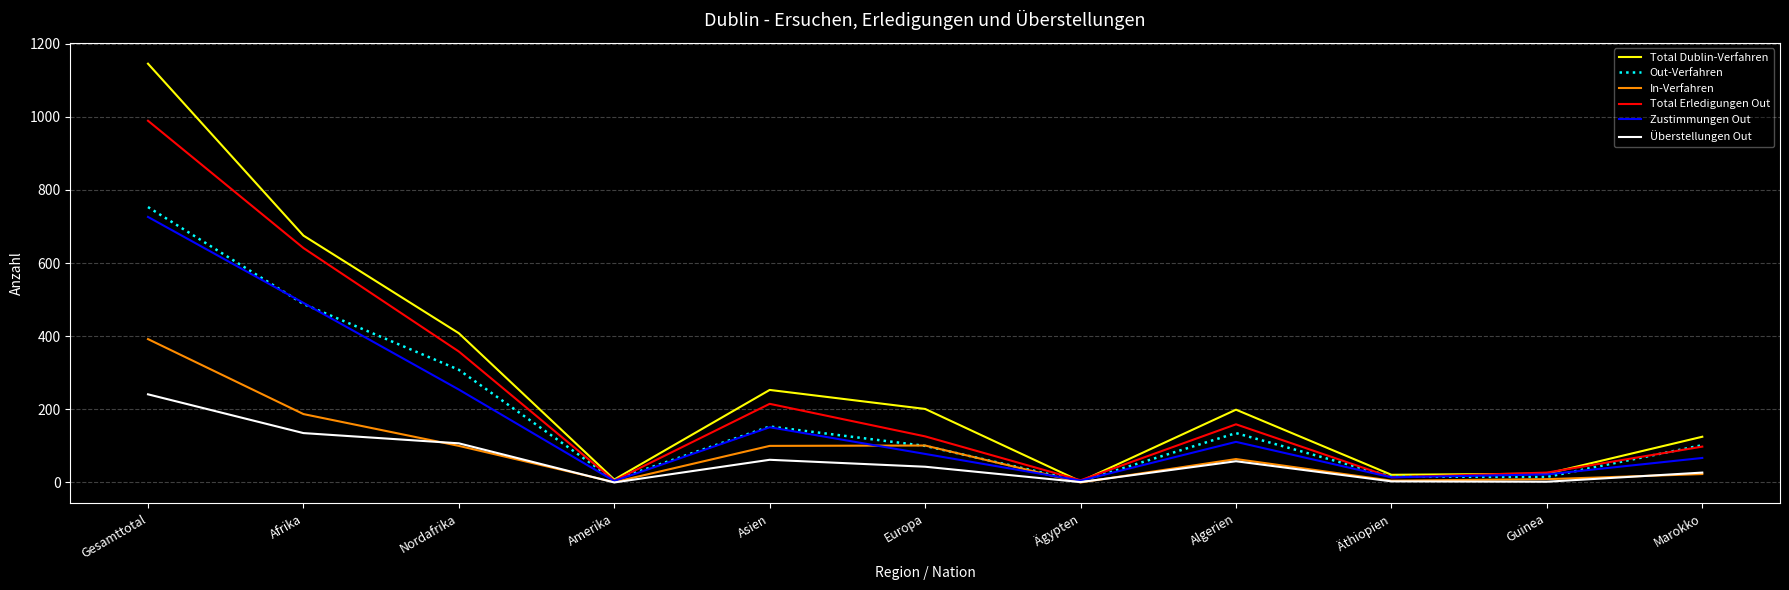

Which series has the widest spread of values?

Total Dublin-Verfahren